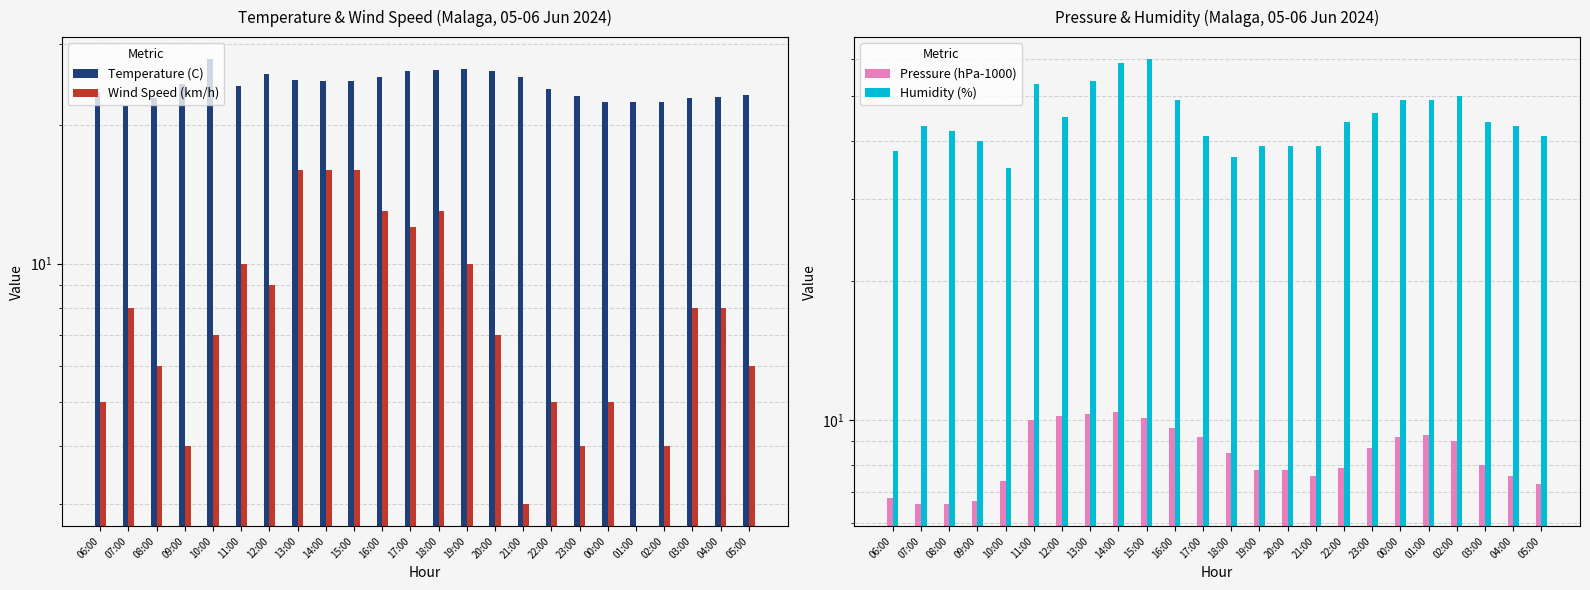

Which series has the largest total across all categories?

Humidity (%)